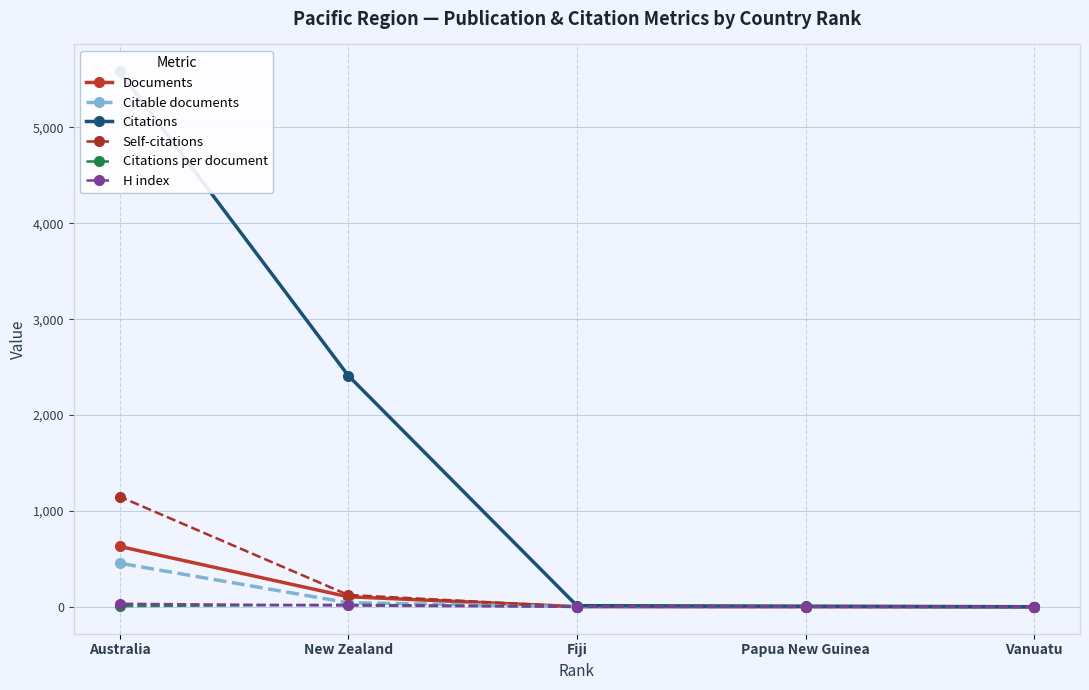

What is the lowest value of the Citations series?

2.0